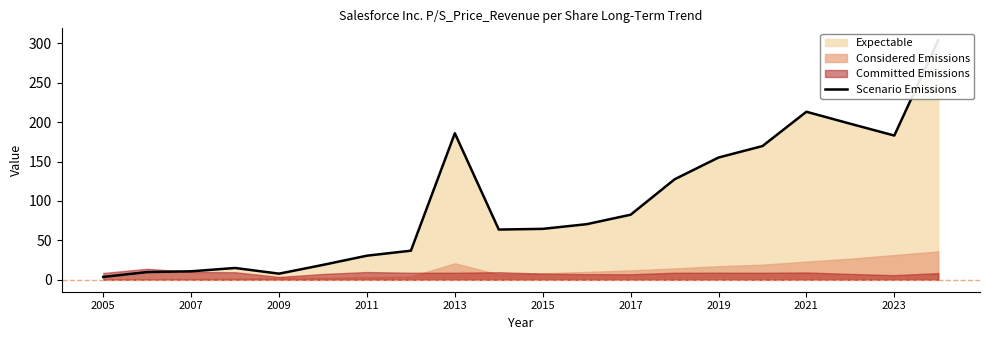

Approximately how many times larger is the value at 2015 compared to 2019?

0.4